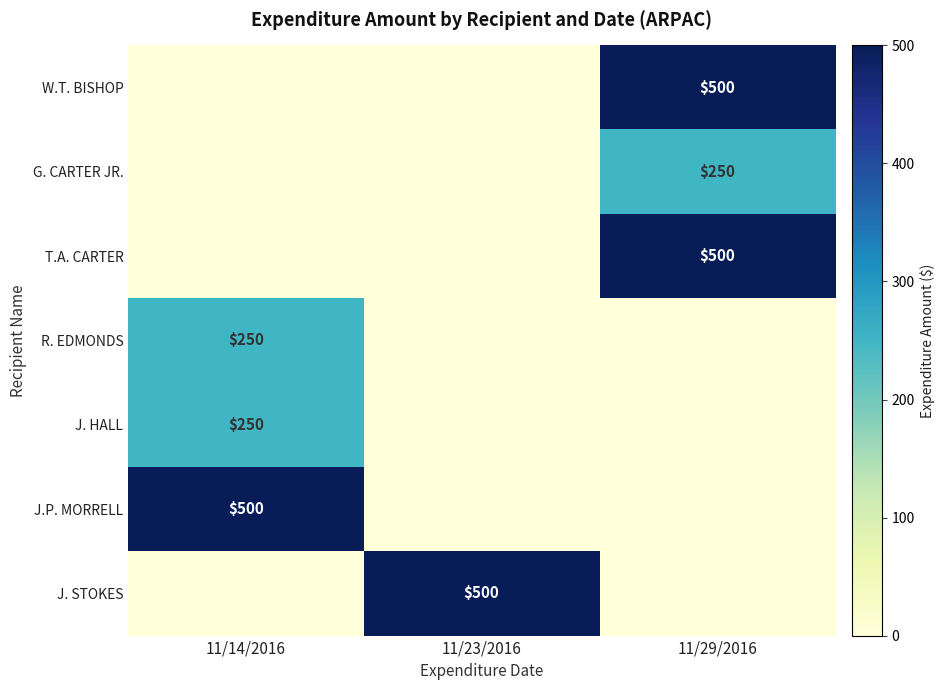

The value of J.P. MORRELL at 11/14/2016 is 680. True or false?

False